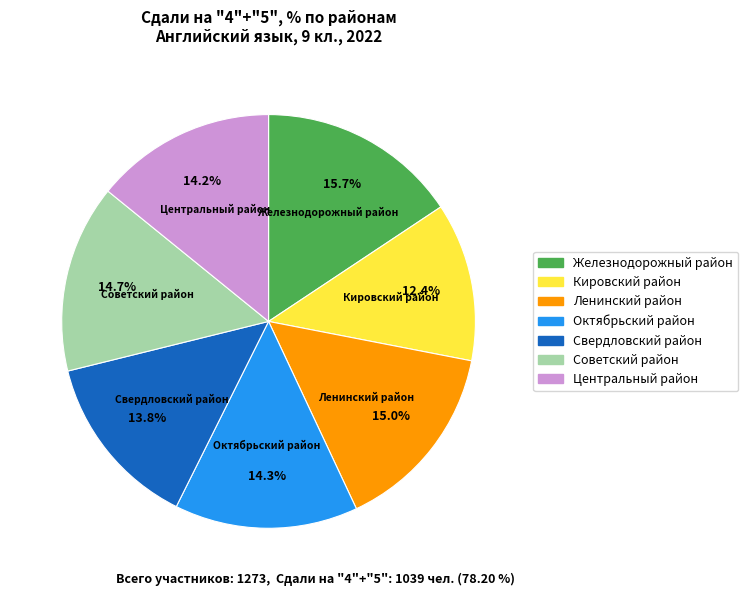

How many slices are in this pie chart?

7